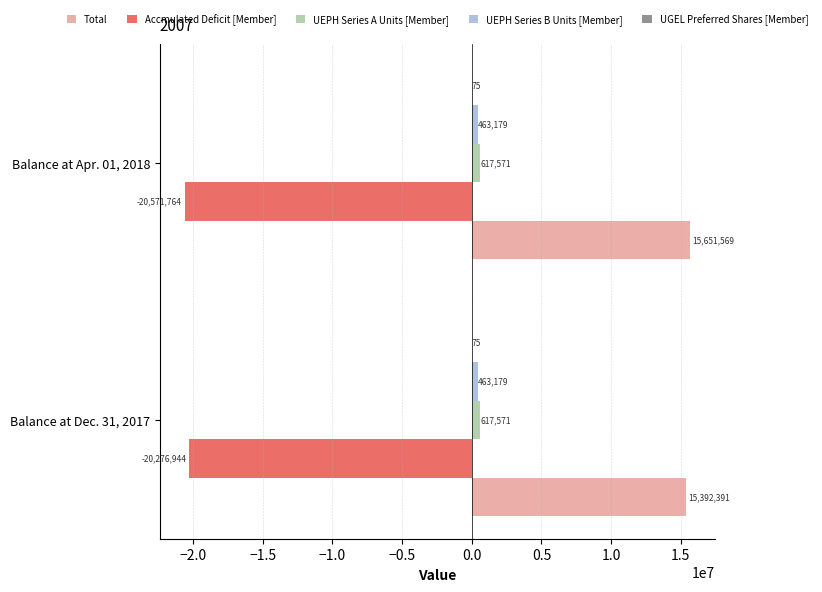

What is the average value of the Total series?

15521980